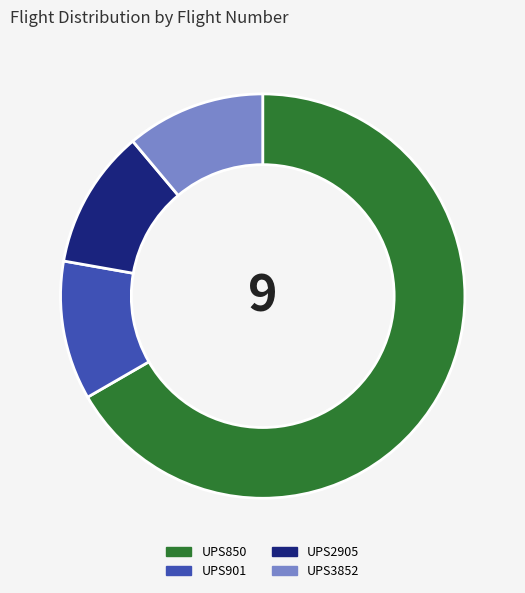

What is the ratio of the value at UPS901 to the value at UPS850?

0.2